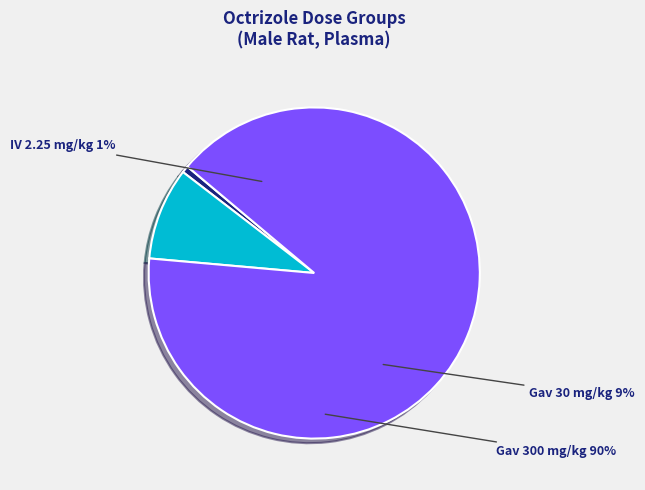

Between 3_Octrizole_Gav_300_Rat_male and 2_Octrizole_Gav_30_Rat_male, which is larger?

3_Octrizole_Gav_300_Rat_male